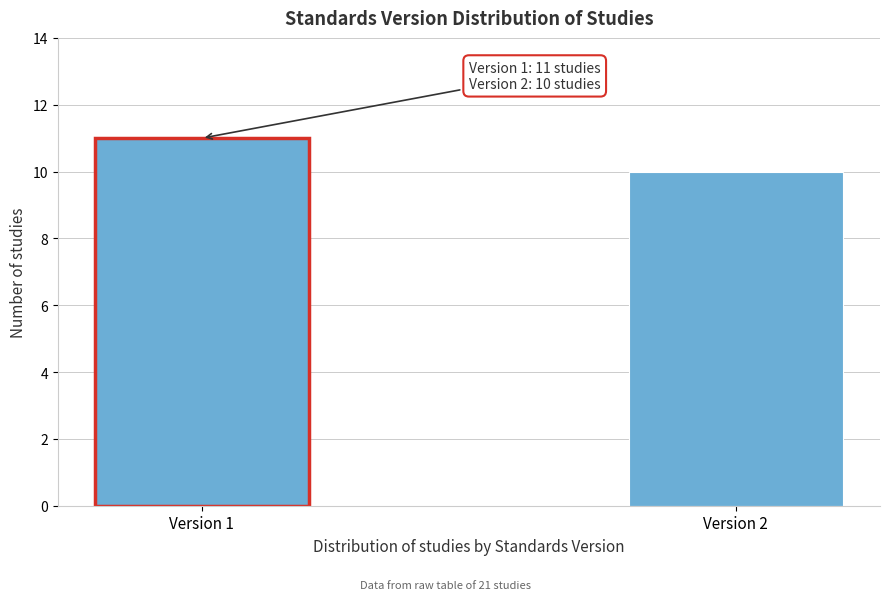

Reading left to right, extract all data points from this chart.

Version 1=11	Version 2=10